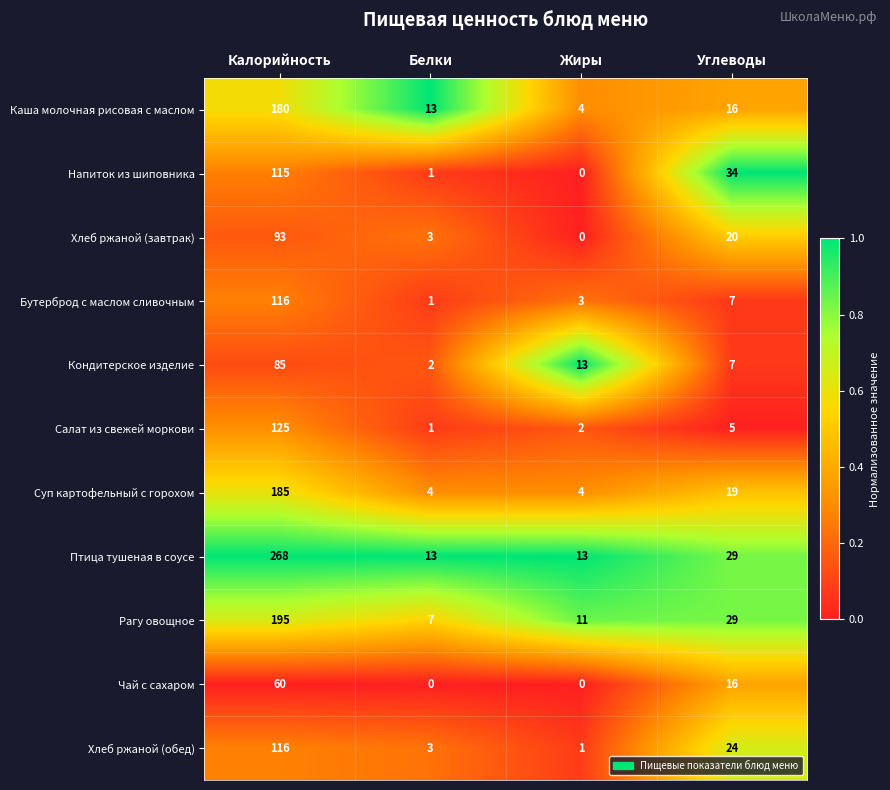

Read the Бутерброд с маслом сливочным value at Калорийность, to the nearest 10.

120